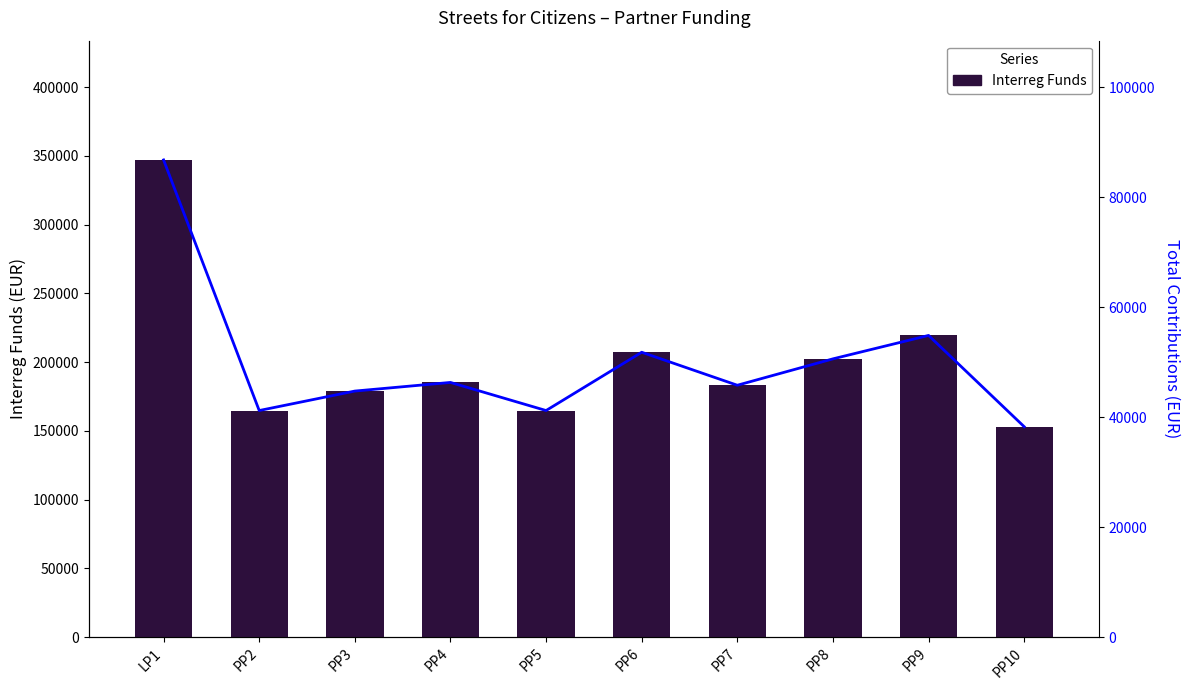

Reading right to left, transcribe all the data shown in this chart.

Interreg Funds: 153040	219440	202396	183200	207200	164800	185240	178960	164800	347120
Total contributions: 38260	54860	50599	45800	51800	41200	46310	44740	41200	86780